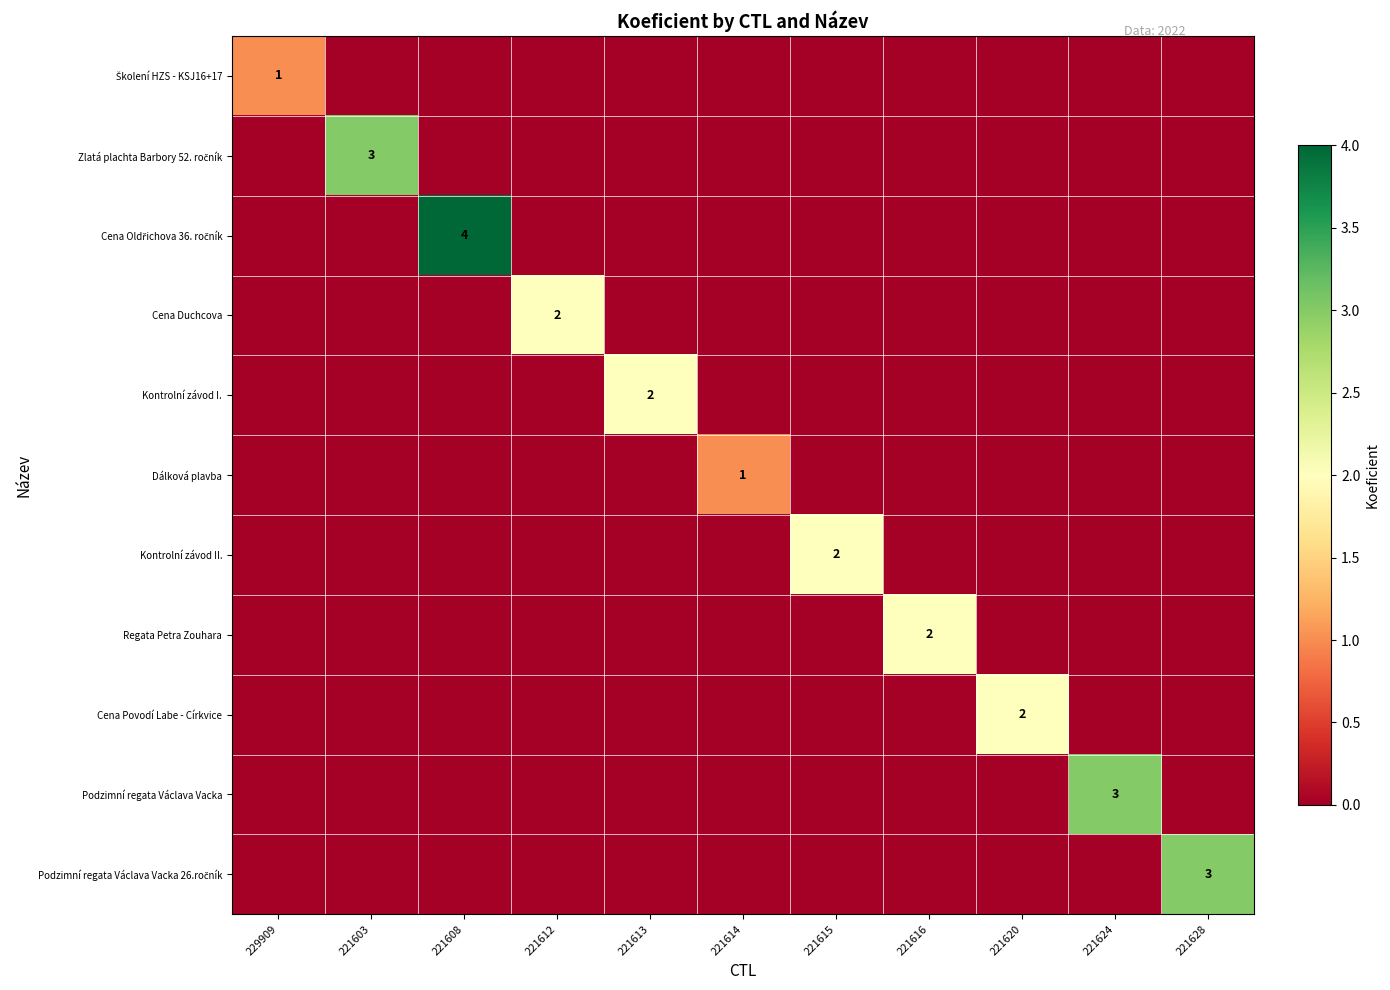

True or false: Podzimní regata Václava Vacka has a value of 3 at 221624.

True